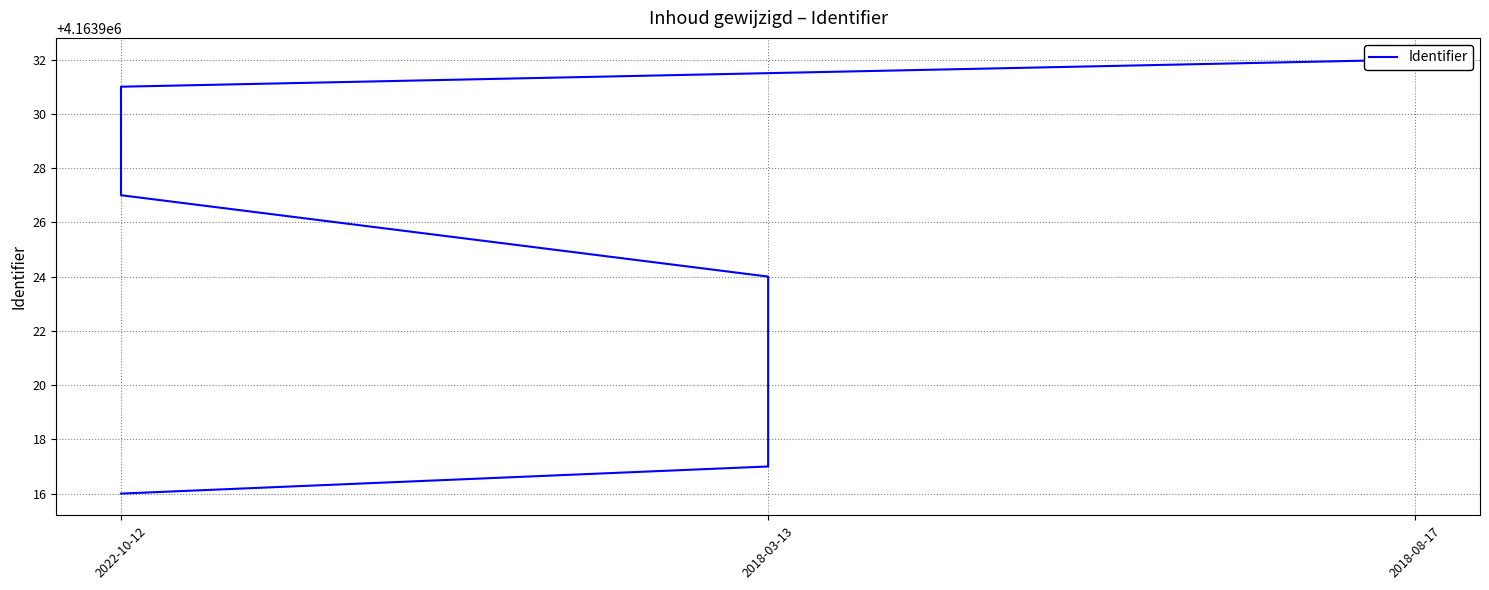

How many data points are above 4163927?

3